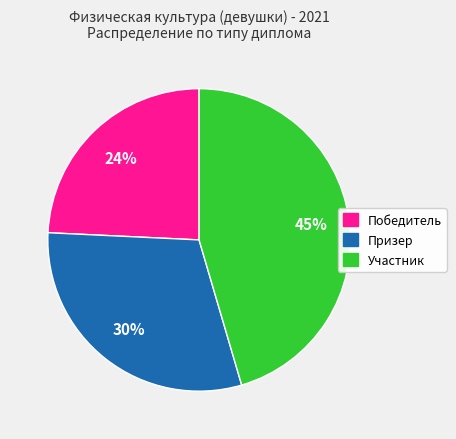

Is it true that Призер is 30% of the pie?

True